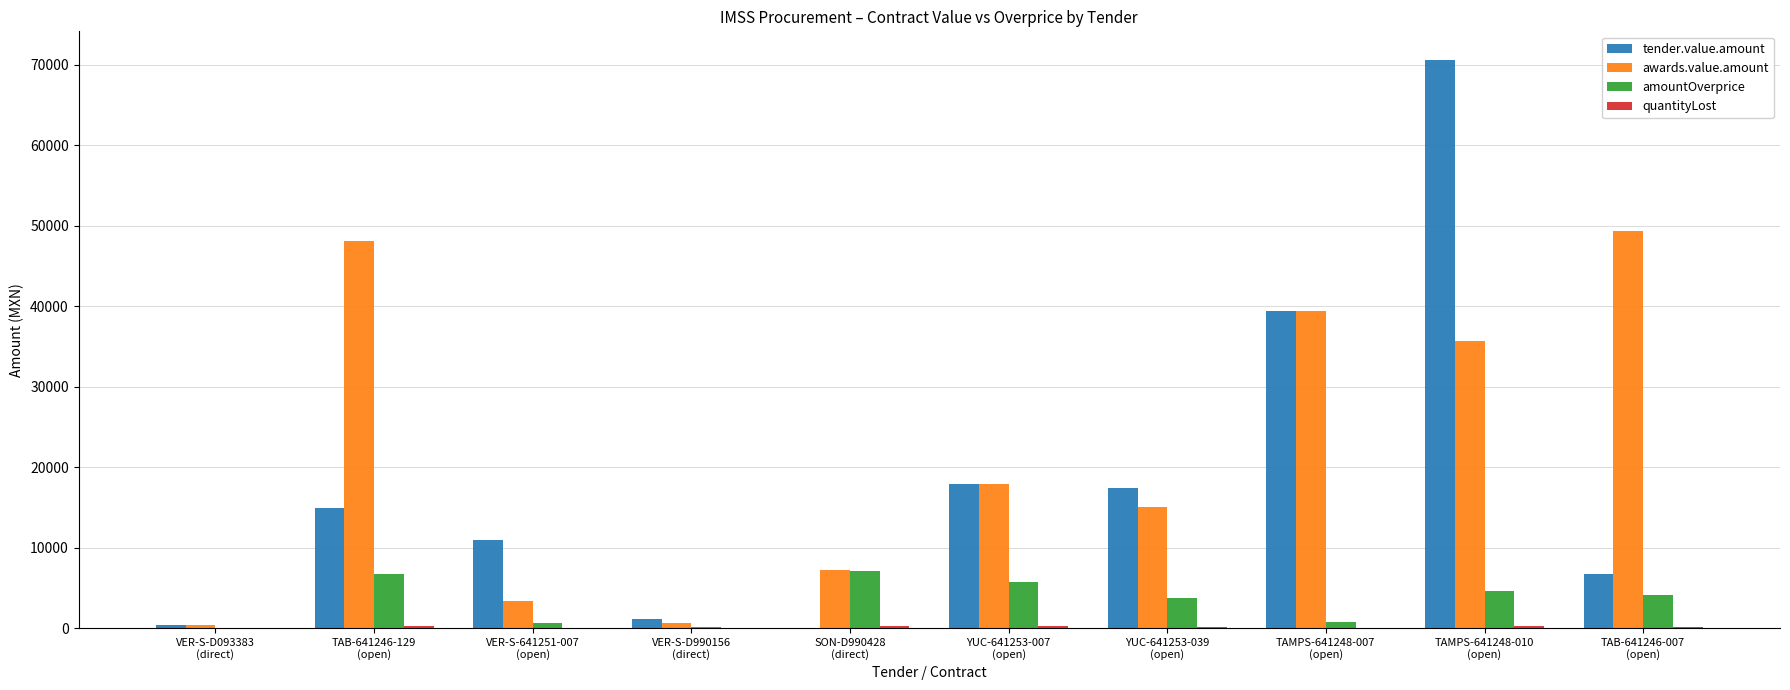

Are the bars horizontal?

No